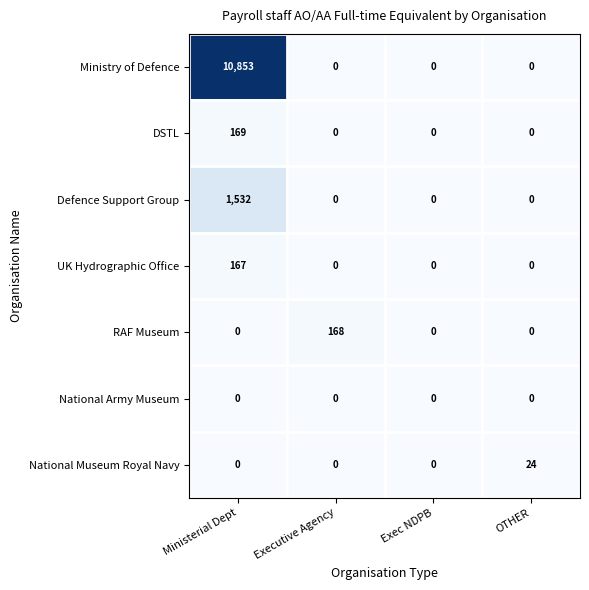

Which series has the widest spread of values?

Ministry of Defence